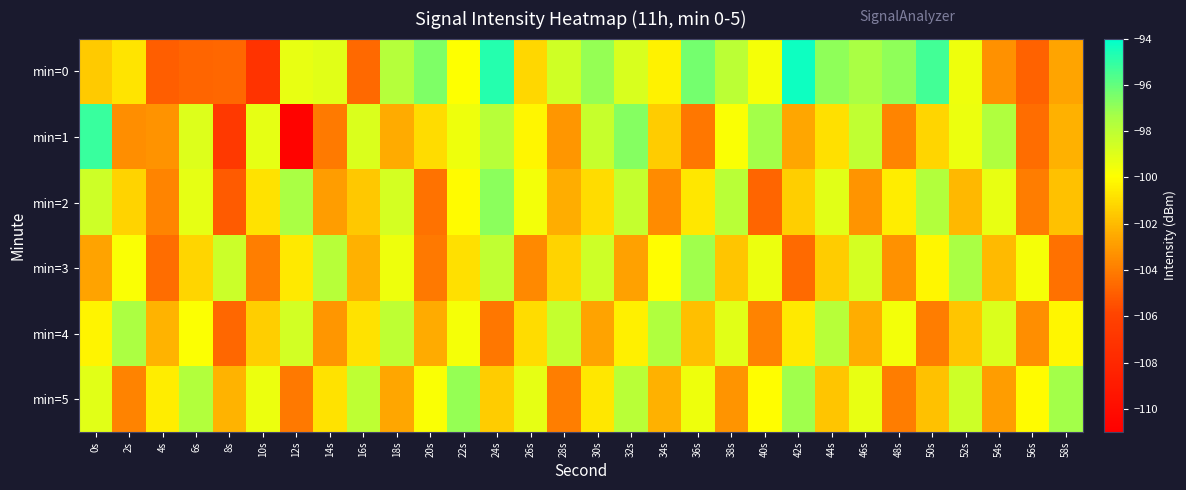

Rank the series at 16s from highest to lowest value.

min=5, min=1, min=4, min=2, min=3, min=0